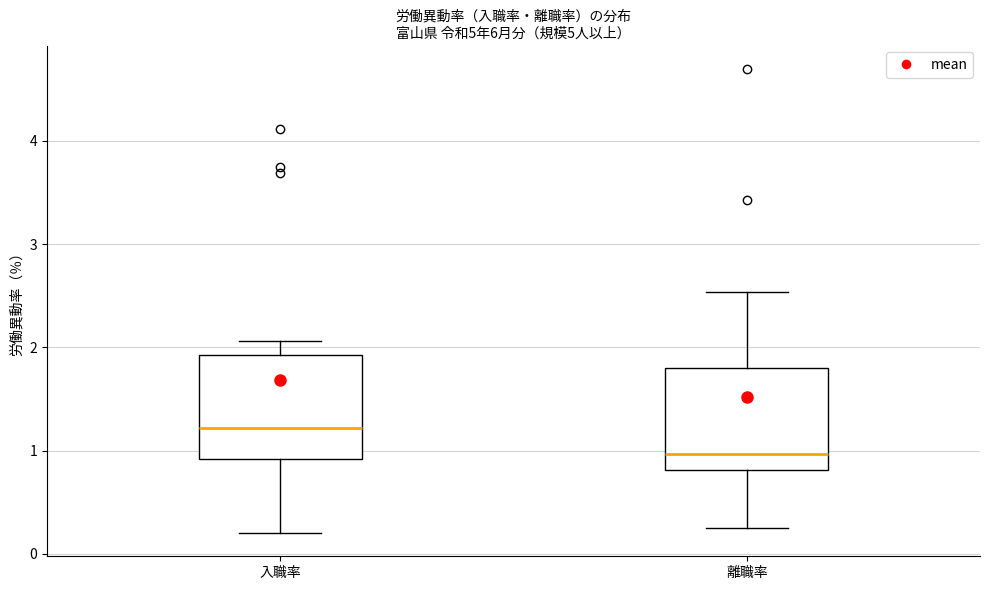

Reading left to right, read every box against the y-axis: the position of its median line, the range the box covers, and the ends of its whiskers. The values are not printed on the chart, so give them approximately, as read against the axis.

入職率: median 1.2, box 0.9 to 1.9, whiskers 0.2 to 2.1
離職率: median 1.0, box 0.8 to 1.8, whiskers 0.3 to 2.5